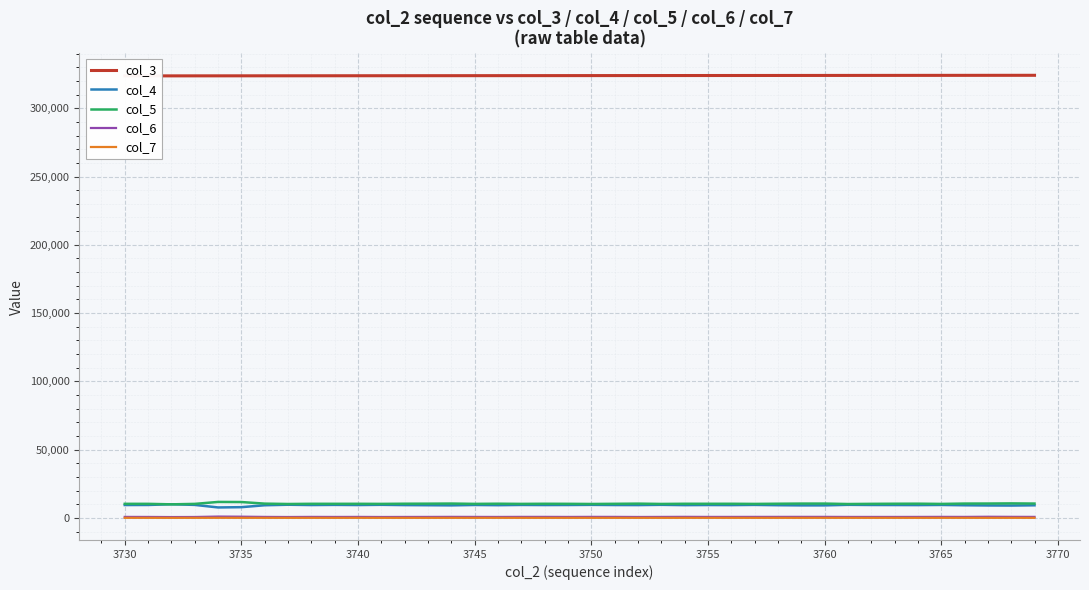

What are all the series names shown in the legend?

col_3, col_4, col_5, col_6, col_7